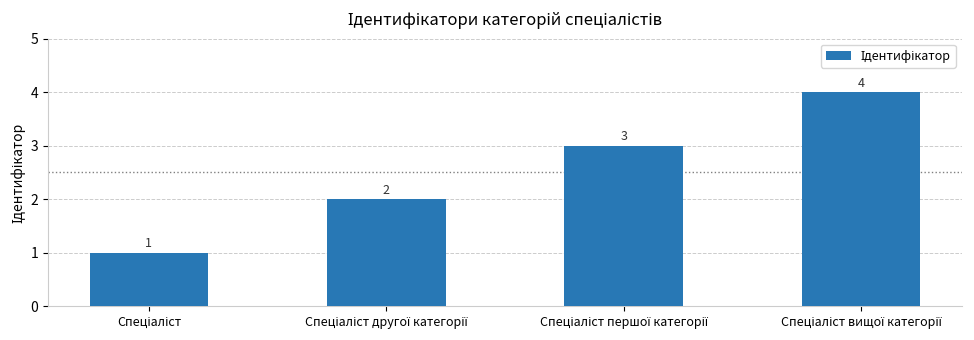

What is the minimum value shown in the chart?

1